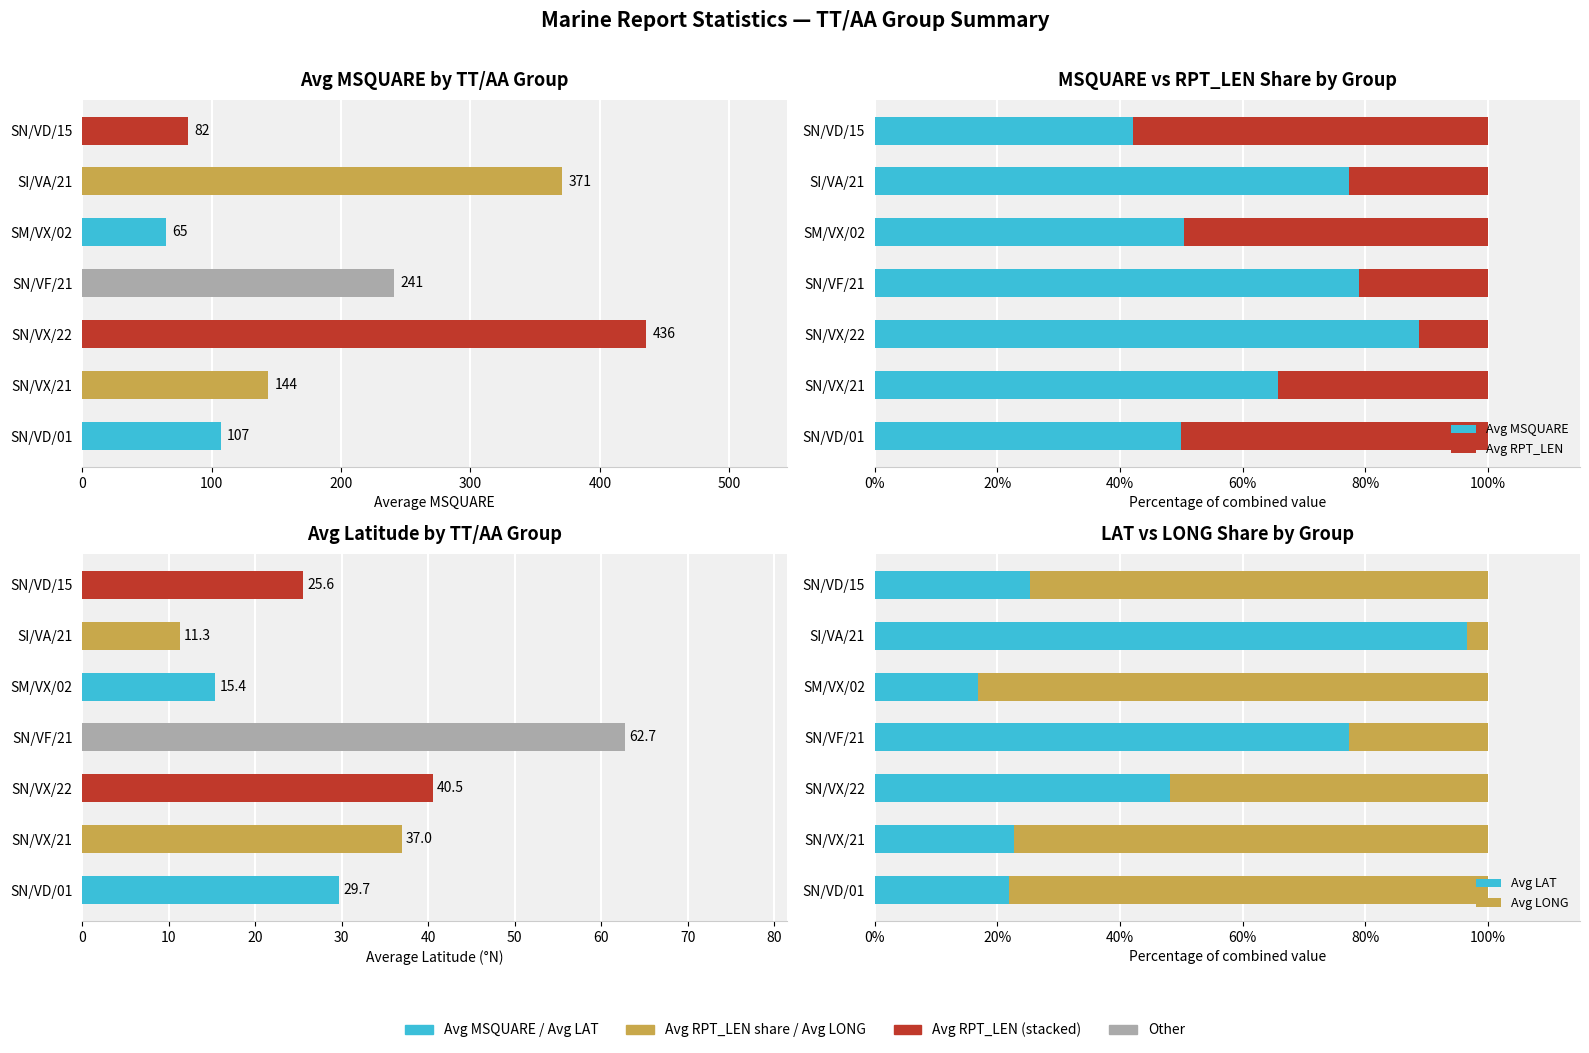

How many bars are there in total?

28